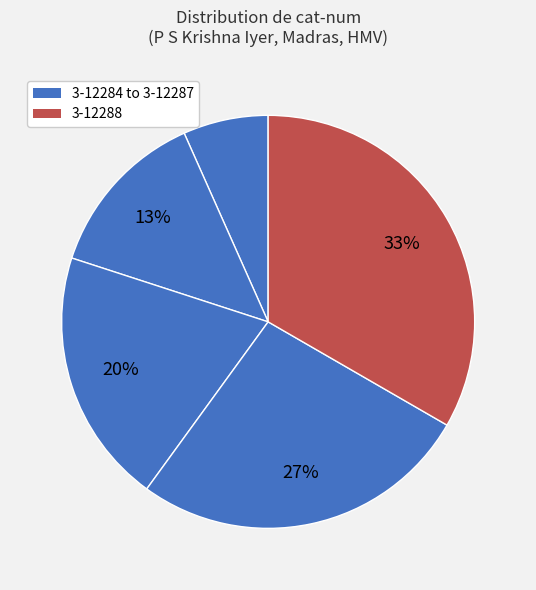

How many slices are in this pie chart?

5